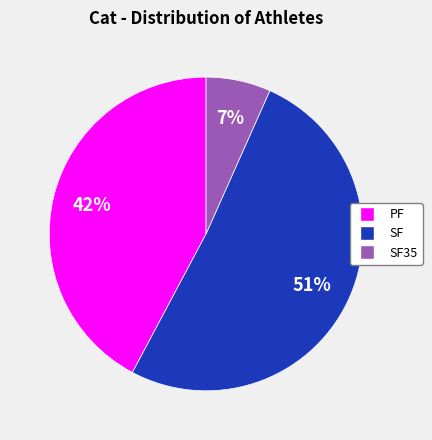

To the nearest percent, what is the difference between the largest and smallest slice percentages?

44%